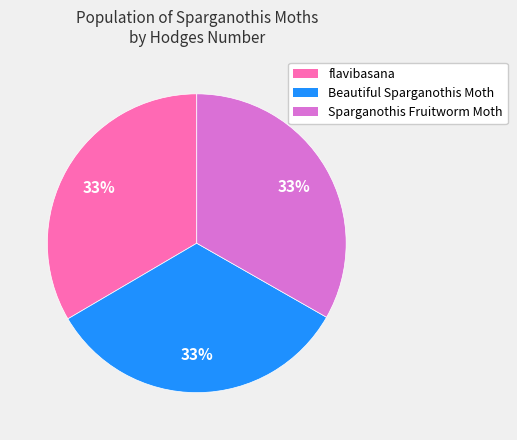

Do Sparganothis Fruitworm Moth and Beautiful Sparganothis Moth together represent more than half of the pie?

Yes